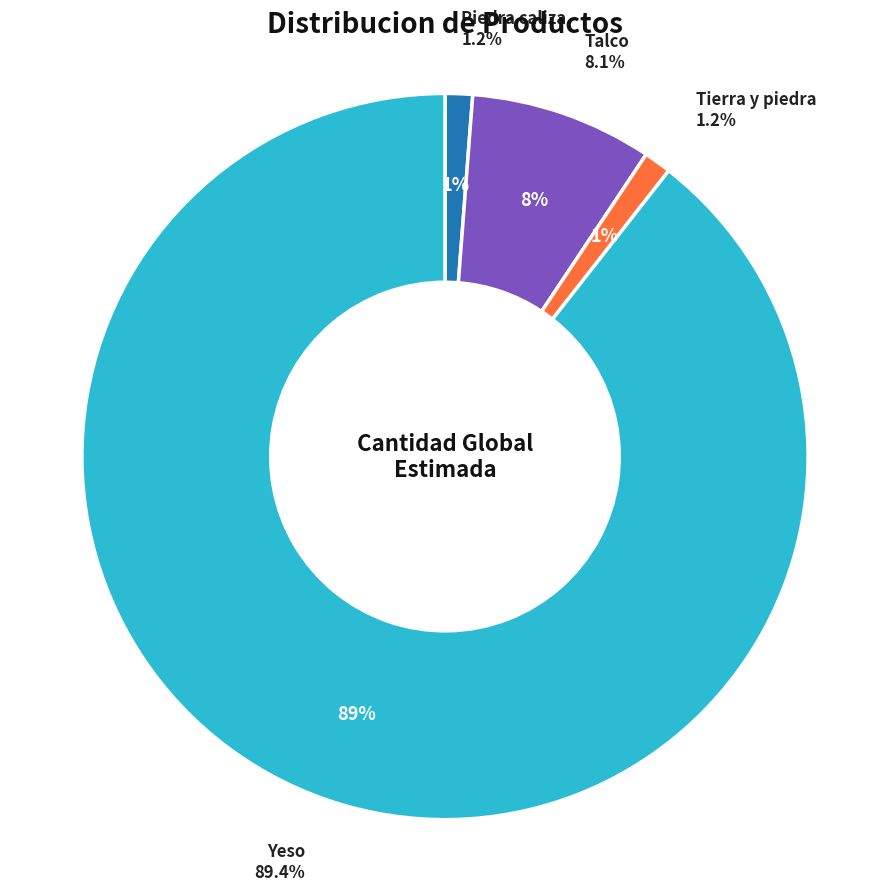

Does Yeso represent more than half of the total?

Yes